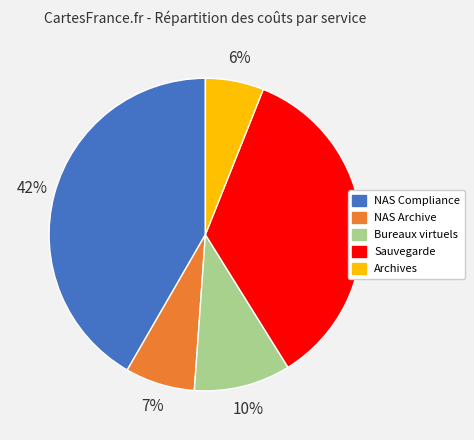

To the nearest percent, what is the average slice percentage?

20%